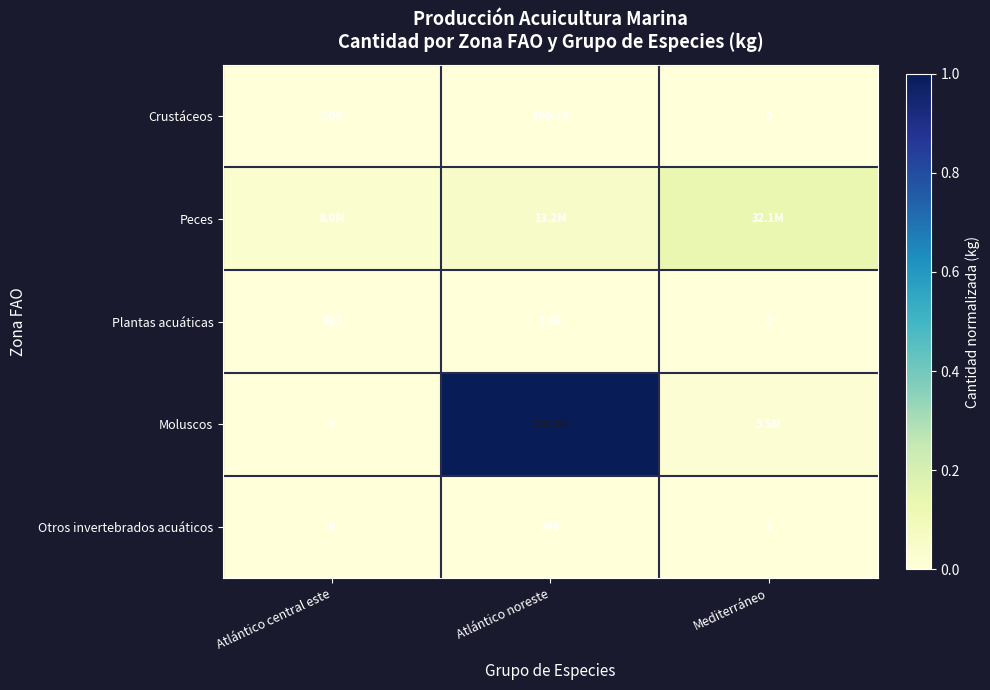

What is the difference between the highest and lowest values at Atlántico noreste?

1.0